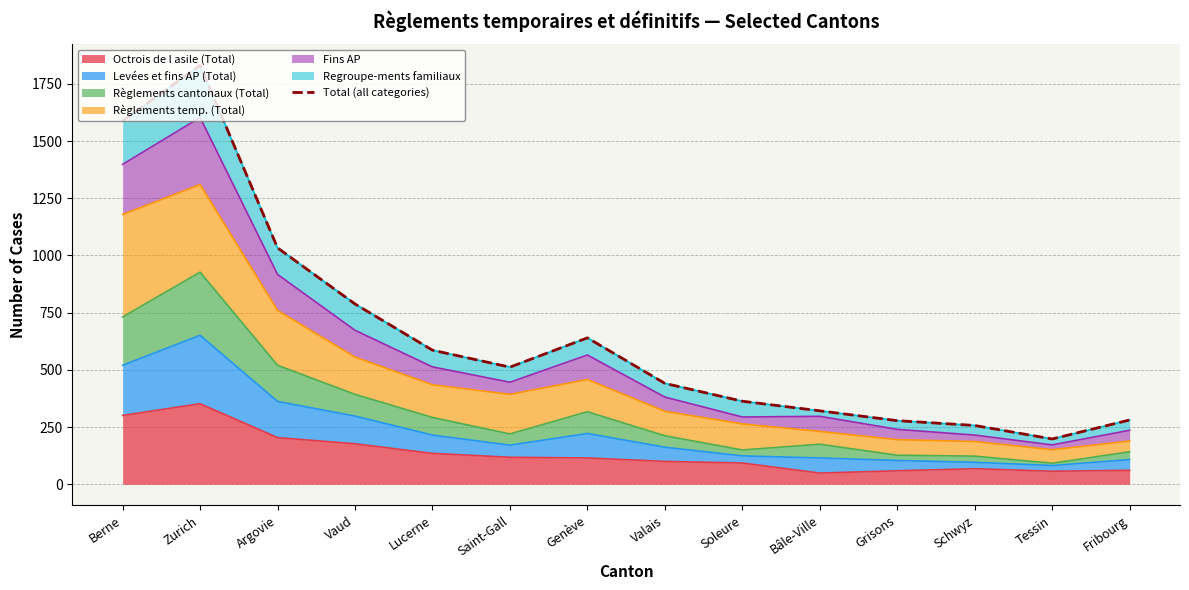

List the labels in order of value, largest first.

Zurich, Berne, Argovie, Vaud, Genève, Lucerne, Saint-Gall, Valais, Soleure, Bâle-Ville, Fribourg, Grisons, Schwyz, Tessin